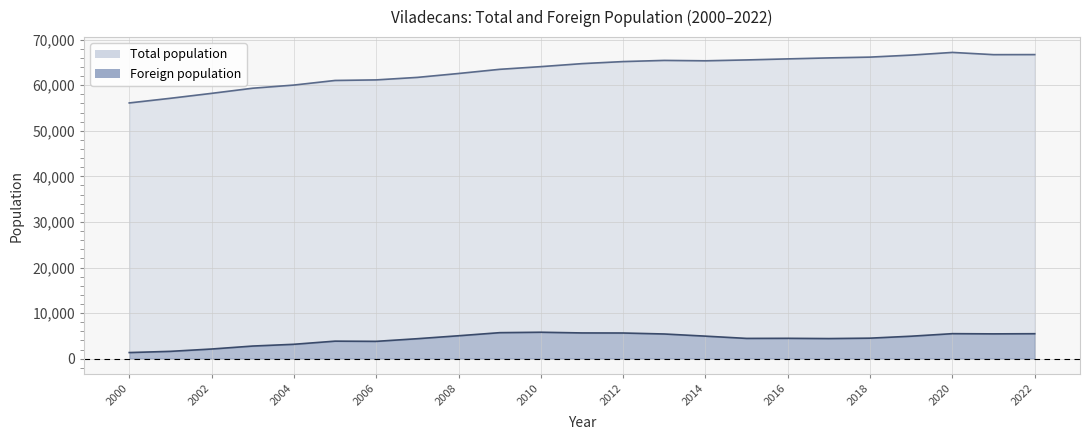

Reading left to right, list all the values displayed in this chart.

Total population: 2000=56112	2001=57132	2002=58213	2003=59343	2004=60033	2005=61043	2006=61168	2007=61718	2008=62573	2009=63489	2010=64077	2011=64737	2012=65188	2013=65444	2014=65358	2015=65549	2016=65779	2017=65993	2018=66168	2019=66611	2020=67197	2021=66707	2022=66720
Foreign population: 2000=1339	2001=1605	2002=2117	2003=2768	2004=3155	2005=3844	2006=3799	2007=4381	2008=5026	2009=5704	2010=5799	2011=5646	2012=5630	2013=5414	2014=4942	2015=4444	2016=4464	2017=4410	2018=4500	2019=4929	2020=5486	2021=5441	2022=5475